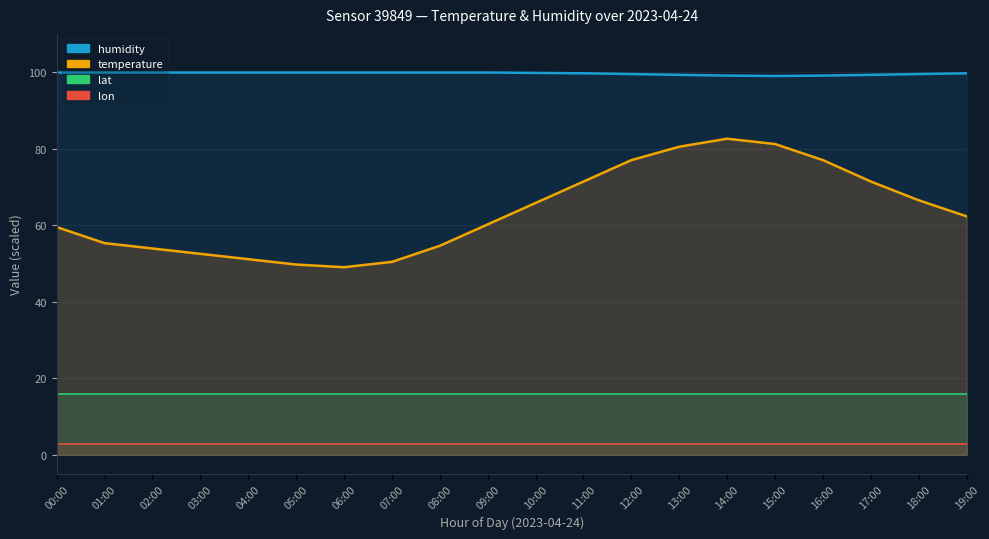

Where is humidity nearest to the value 99?

15:00